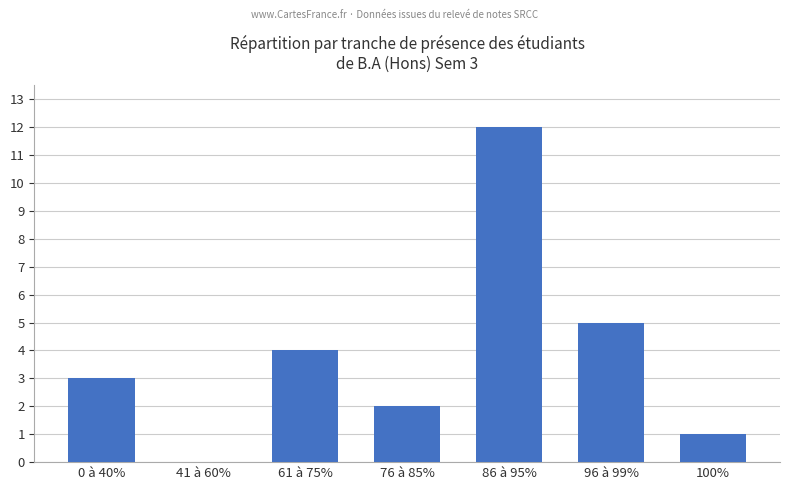

The chart shows a value of 12 at 86 à 95%. True or false?

True